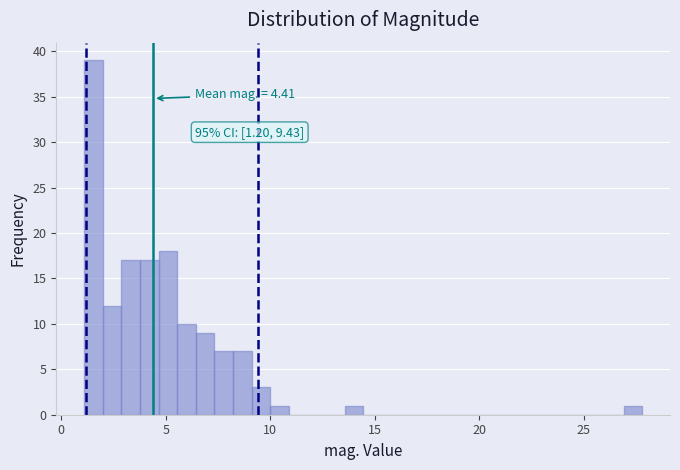

Read against the x-axis, roughly where is the centre of the tallest bar?

1.5